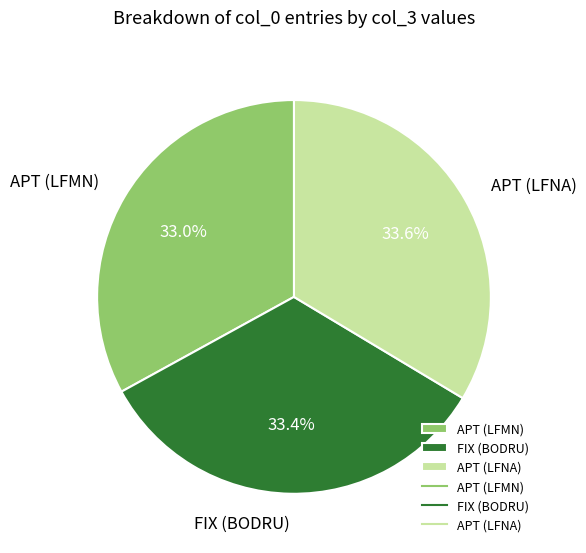

How many slices are in this pie chart?

3